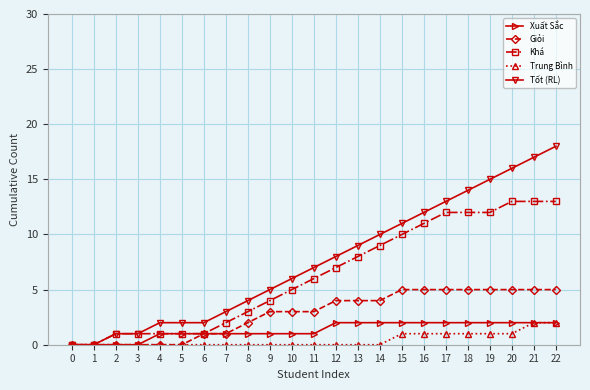

How many data points does each series have?

23